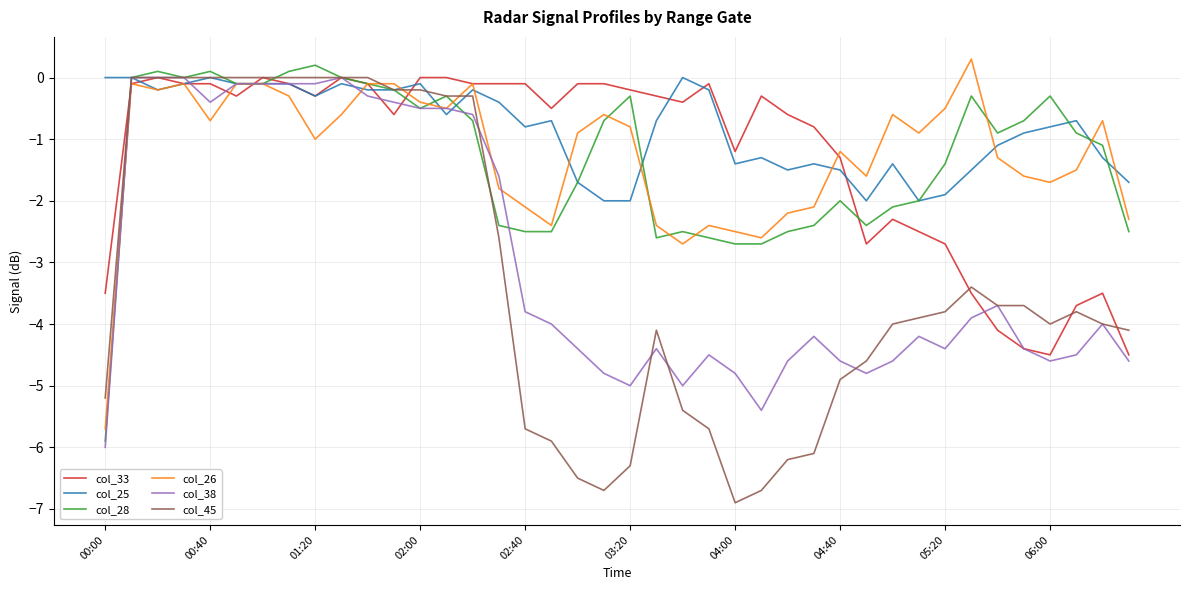

Which series has the widest spread of values?

col_45